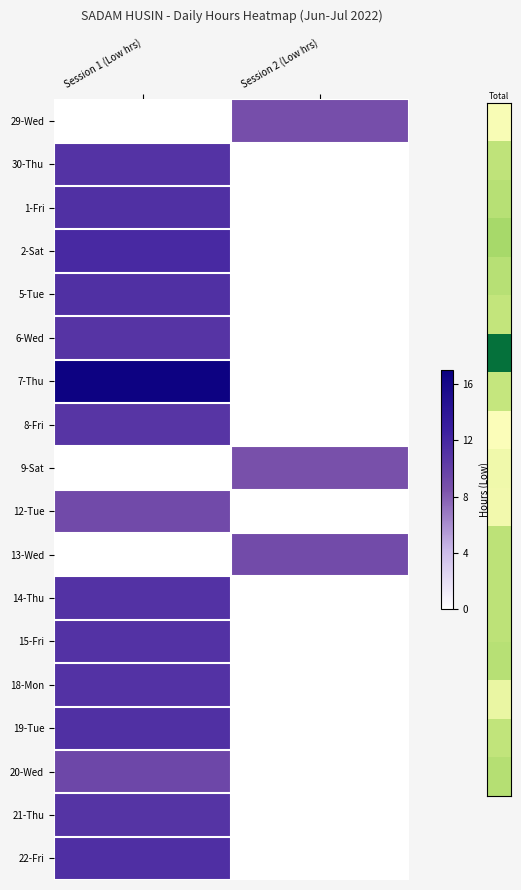

List the series in order of their peak value, highest first.

7-Thu, 2-Sat, 22-Fri, 1-Fri, 19-Tue, 5-Tue, 14-Thu, 15-Fri, 18-Mon, 30-Thu, 21-Thu, 6-Wed, 8-Fri, 20-Wed, 12-Tue, 13-Wed, 29-Wed, 9-Sat